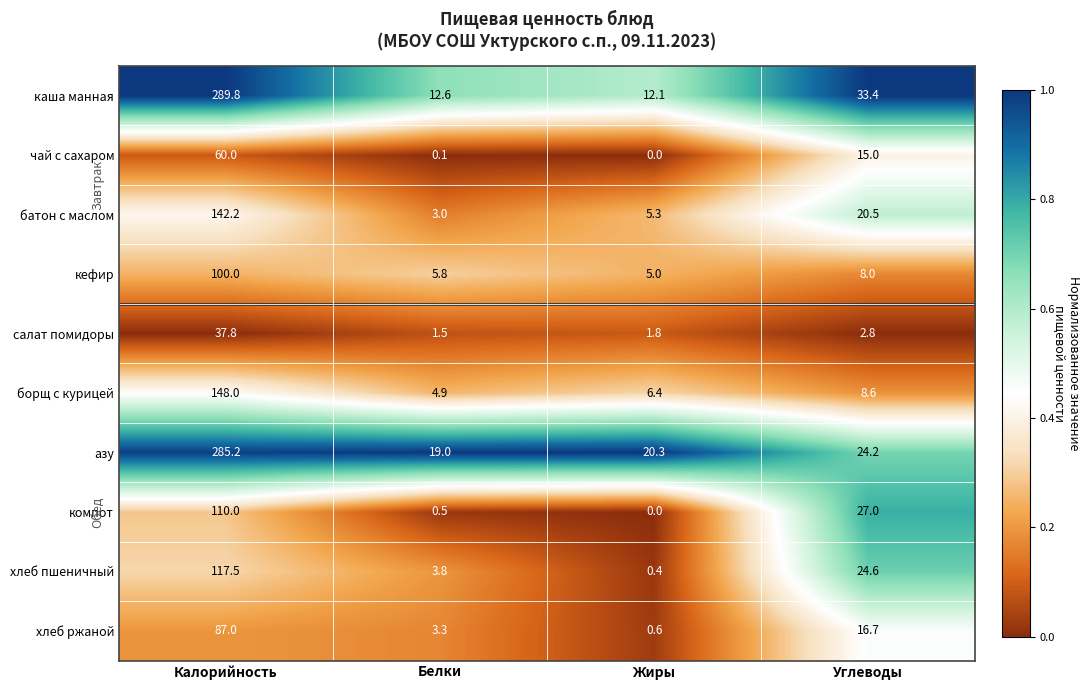

Between Калорийность and Жиры, which series saw the biggest shift?

каша манная